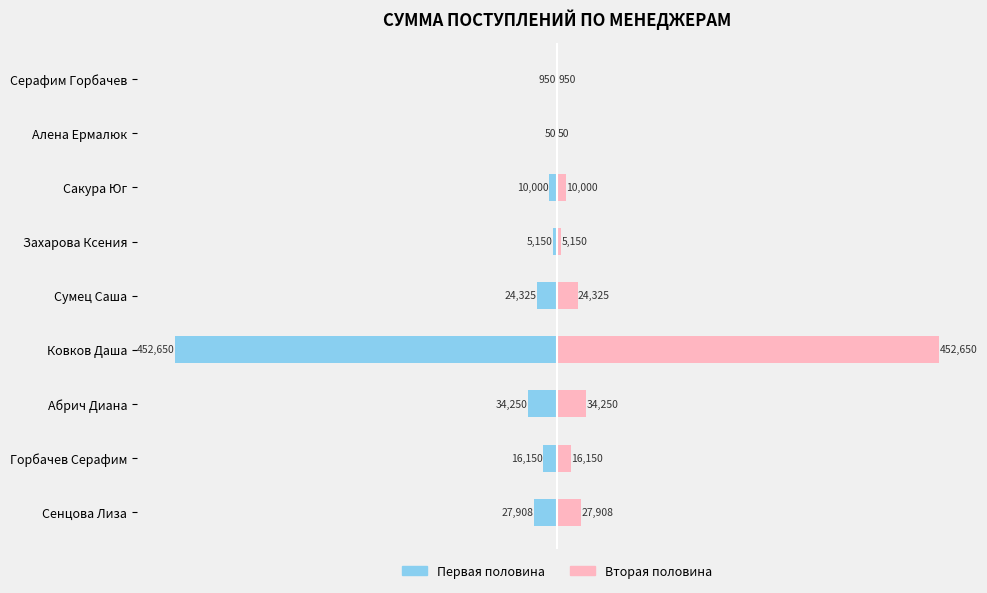

Is the value of Правая часть (ч.2) at Захарова Ксения greater than the value of Левая часть (ч.1) at Ковков Даша?

Yes